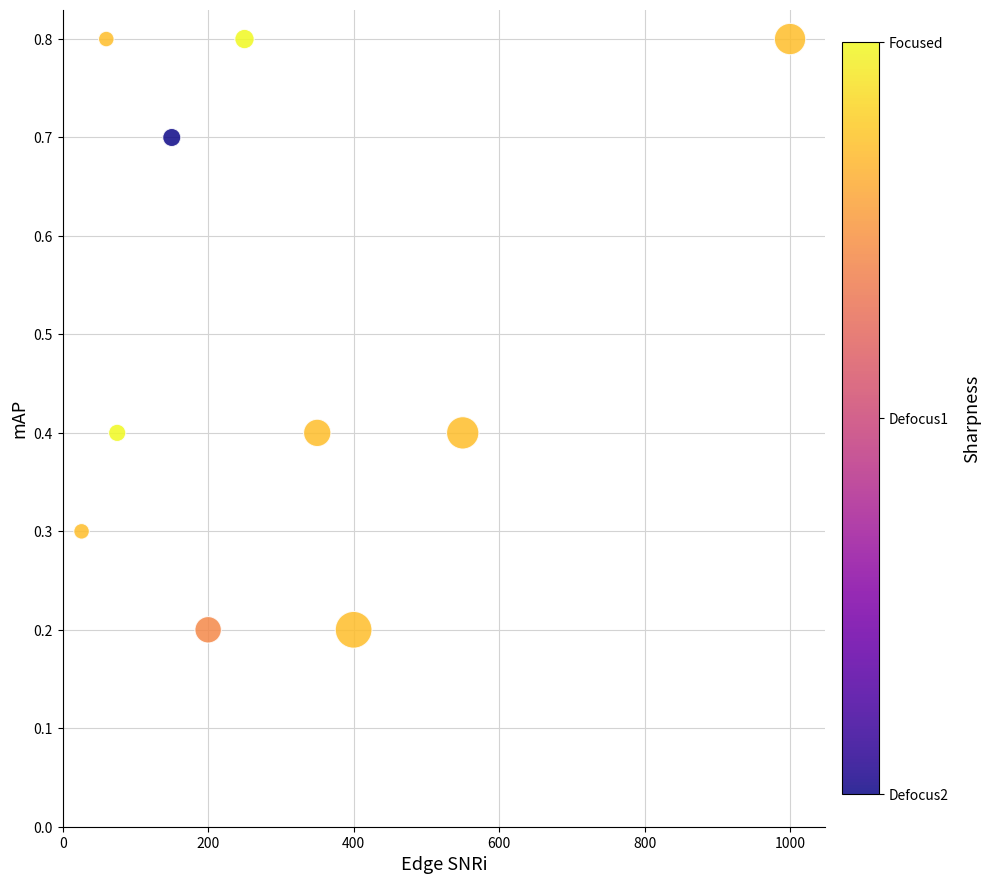

What is the average X value?

306.1